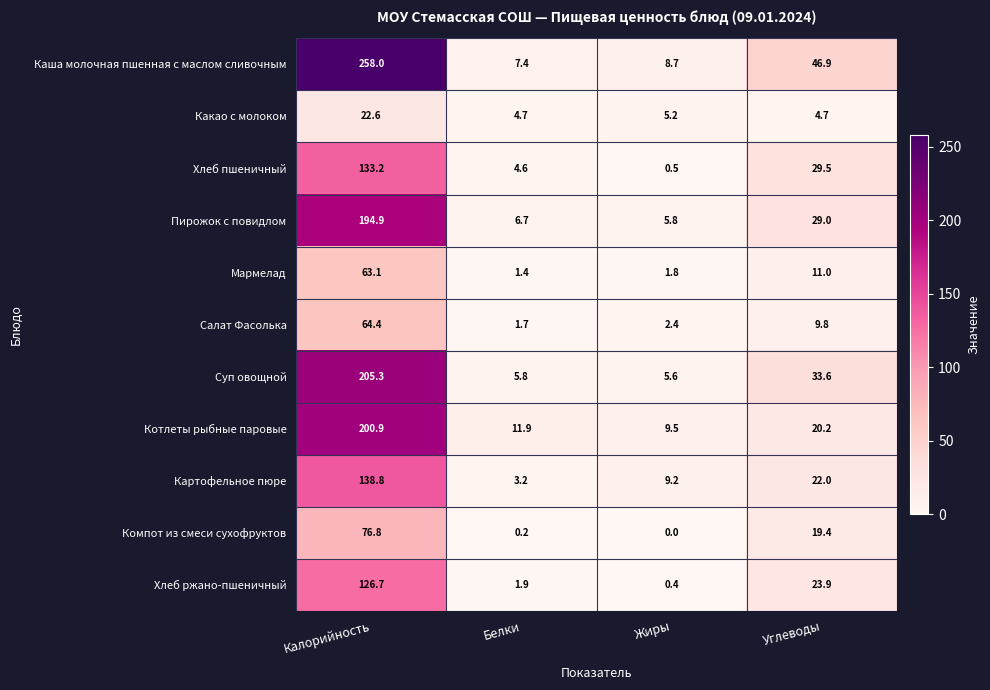

What is the difference between the maximum and minimum values in the Суп овощной series?

199.7